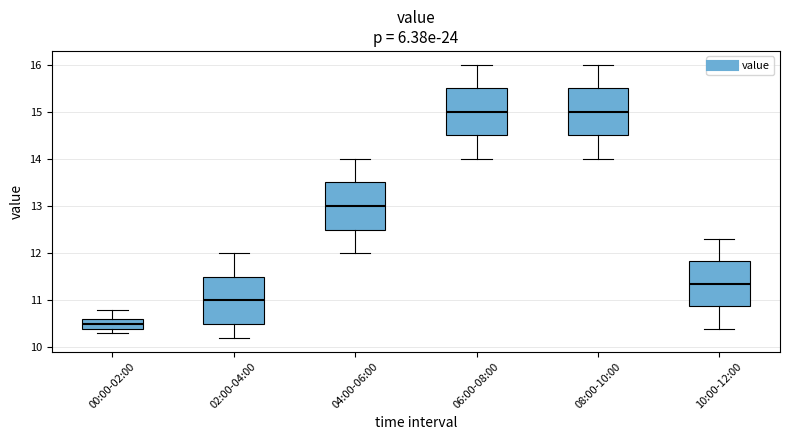

Reading left to right, transcribe this box plot: for each box, give where its median line is, the range the box spans, and where its two whiskers end, as read against the y-axis. The values are not printed on the chart, so give them approximately, as read against the axis.

00:00-02:00: median 10.5, box 10.4 to 10.6, whiskers 10.3 to 10.8
02:00-04:00: median 11.0, box 10.5 to 11.5, whiskers 10.2 to 12.0
04:00-06:00: median 13.0, box 12.5 to 13.5, whiskers 12.0 to 14.0
06:00-08:00: median 15.0, box 14.5 to 15.5, whiskers 14.0 to 16.0
08:00-10:00: median 15.0, box 14.5 to 15.5, whiskers 14.0 to 16.0
10:00-12:00: median 11.4, box 10.9 to 11.8, whiskers 10.4 to 12.3